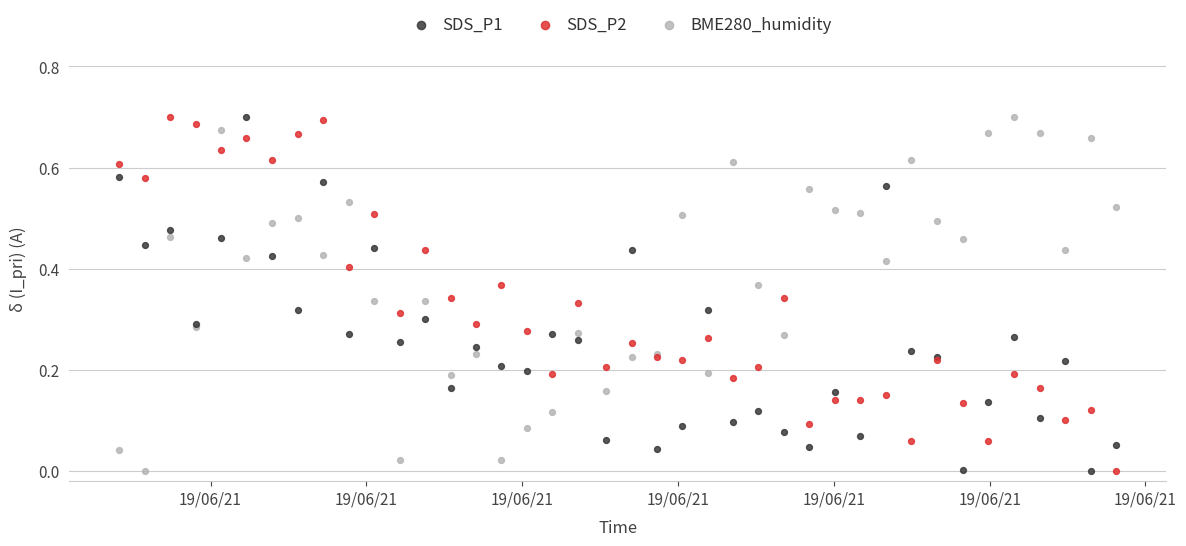

What are all the series names shown in the legend?

SDS_P1, SDS_P2, BME280_humidity